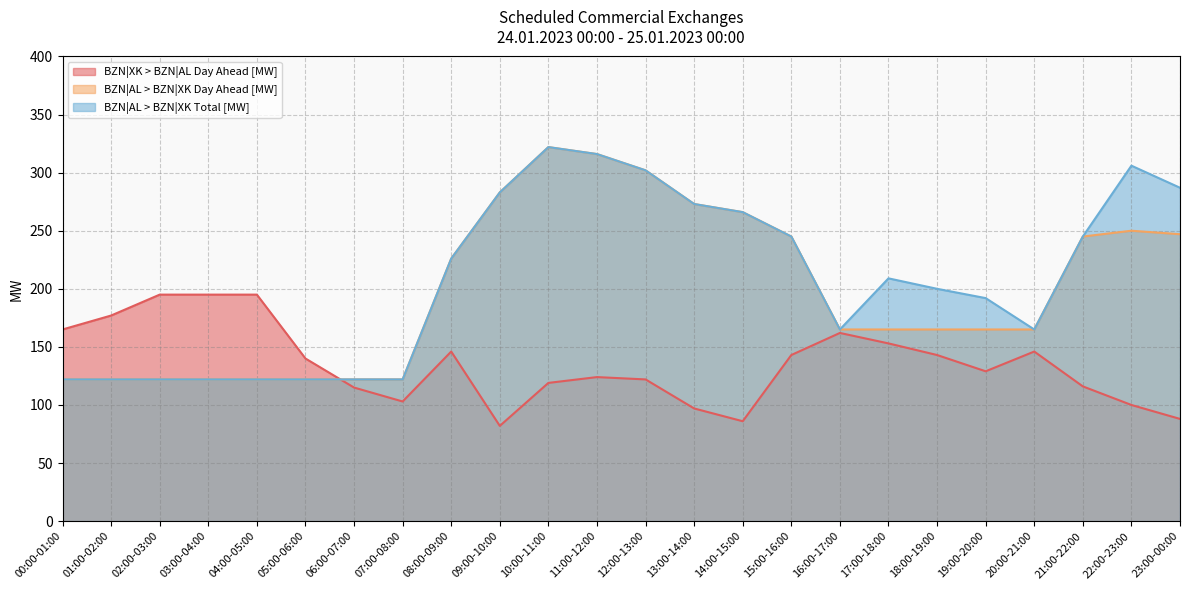

The BZN|XK > BZN|AL Day Ahead [MW] series shows 36 at 14:00-15:00. True or false?

False